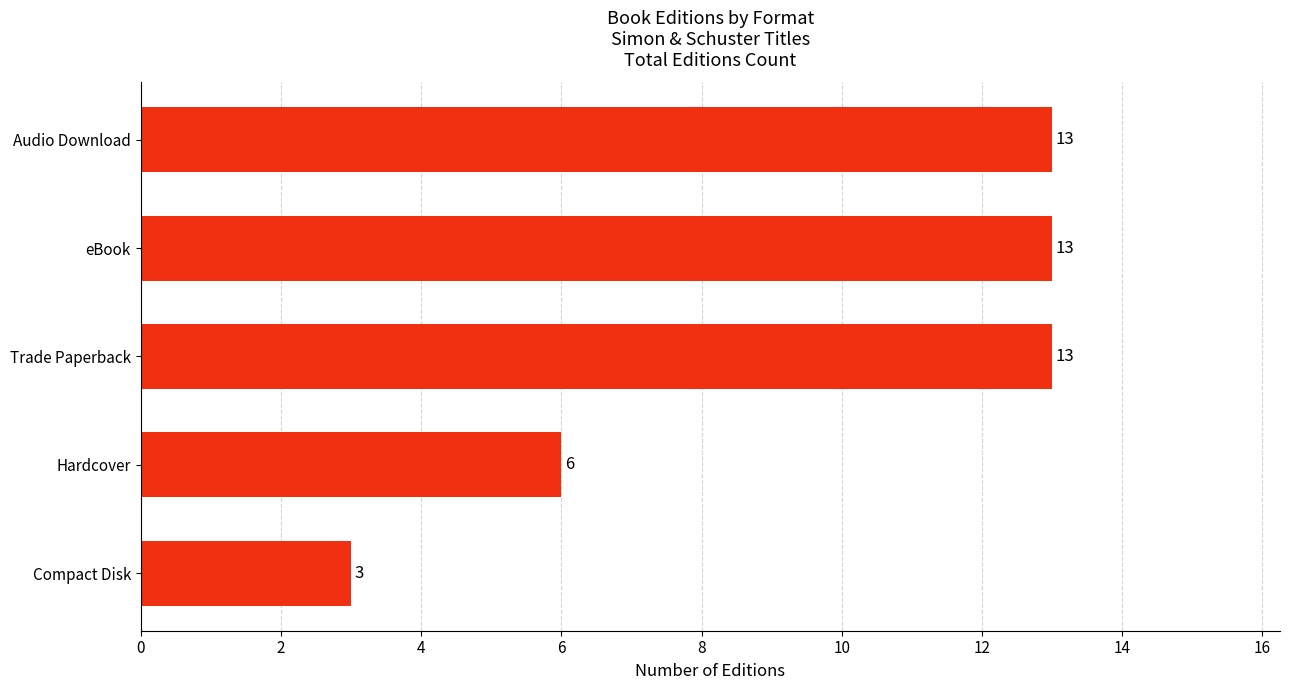

What is the average value?

10